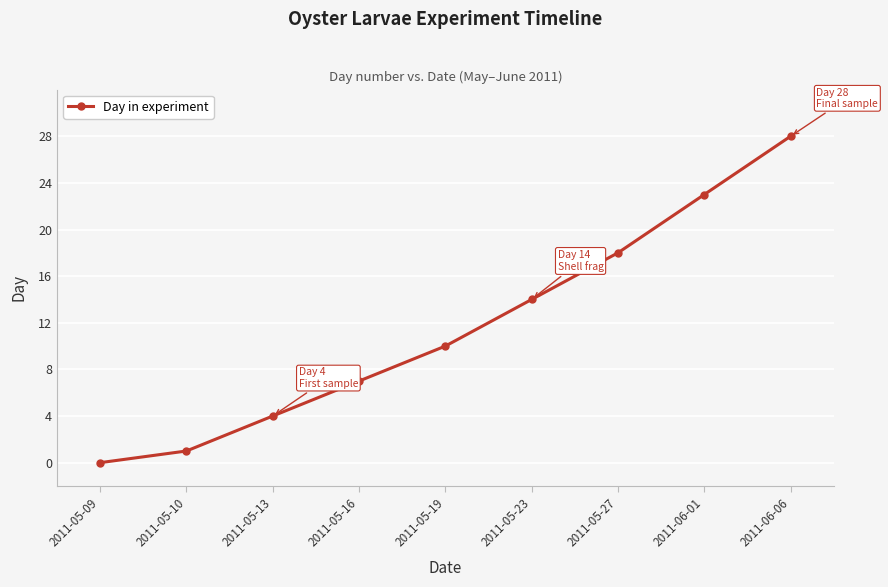

Rank the categories by value from lowest to highest.

2011-05-09, 2011-05-10, 2011-05-13, 2011-05-16, 2011-05-19, 2011-05-23, 2011-05-27, 2011-06-01, 2011-06-06